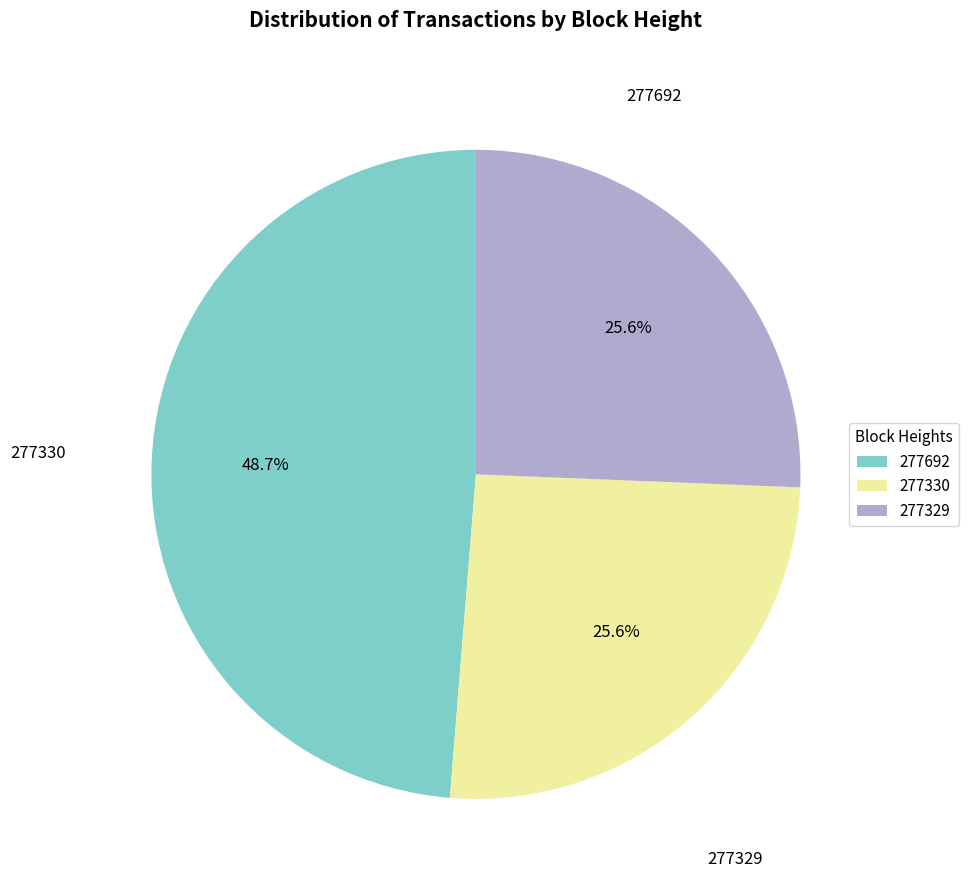

What is the ratio of the value at 277329 to the value at 277692?

0.5